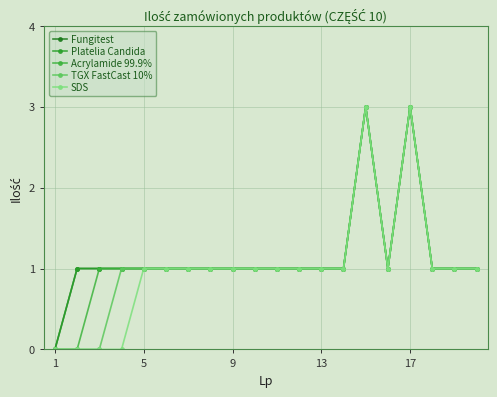

Is this an area chart (filled region under the line)?

No